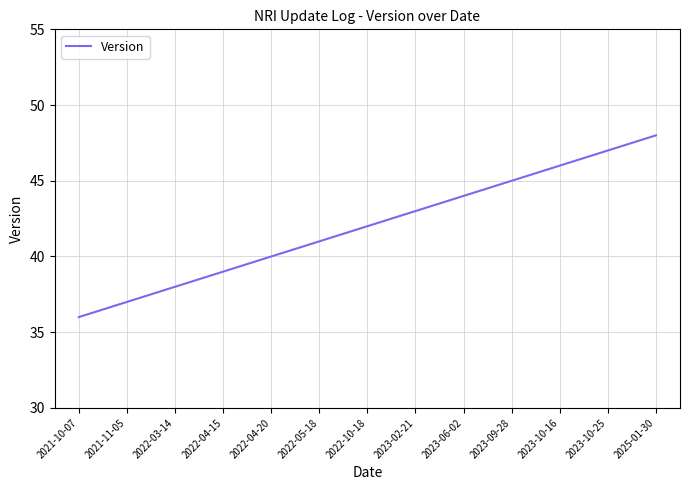

Rank the categories by value from highest to lowest.

2025-01-30, 2023-10-25, 2023-10-16, 2023-09-28, 2023-06-02, 2023-02-21, 2022-10-18, 2022-05-18, 2022-04-20, 2022-04-15, 2022-03-14, 2021-11-05, 2021-10-07